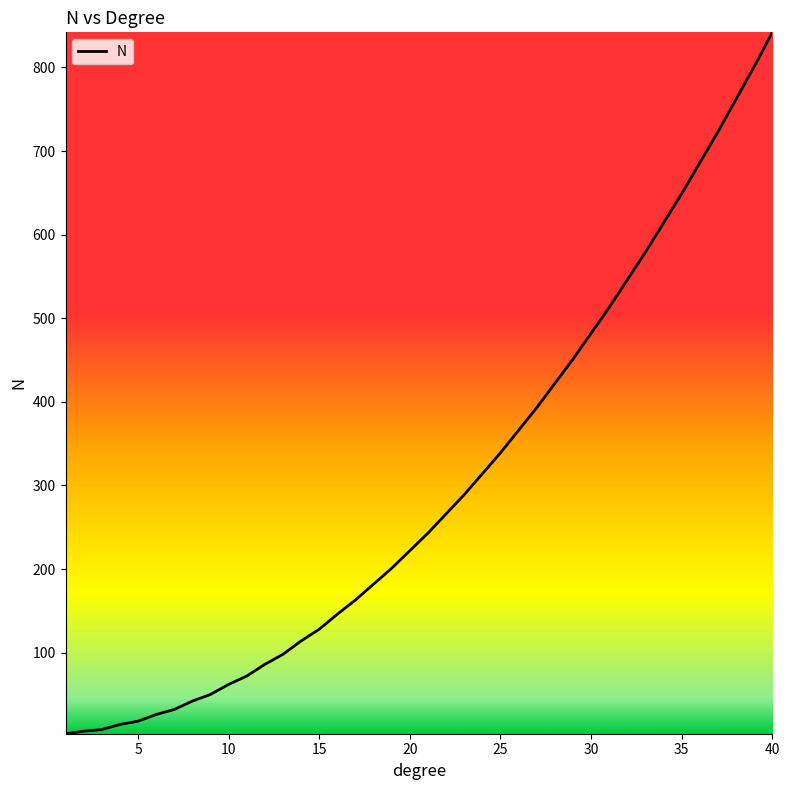

What is the difference between the maximum and minimum values?

839